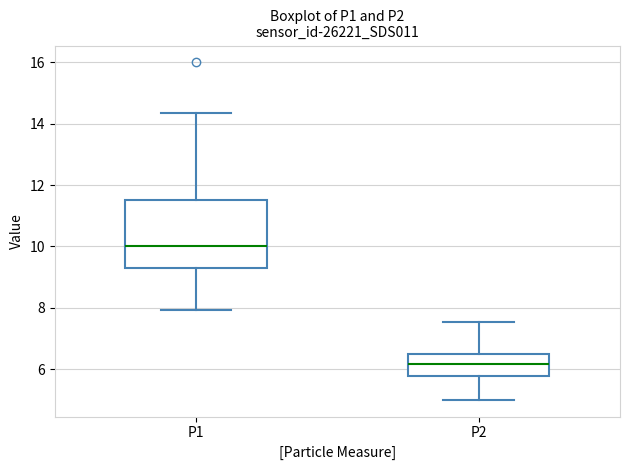

Reading left to right, read every box against the y-axis: the position of its median line, the range the box covers, and the ends of its whiskers. The values are not printed on the chart, so give them approximately, as read against the axis.

P1: median 10.0, box 9.4 to 11.6, whiskers 8.0 to 14.4
P2: median 6.2, box 5.8 to 6.6, whiskers 5.0 to 7.6